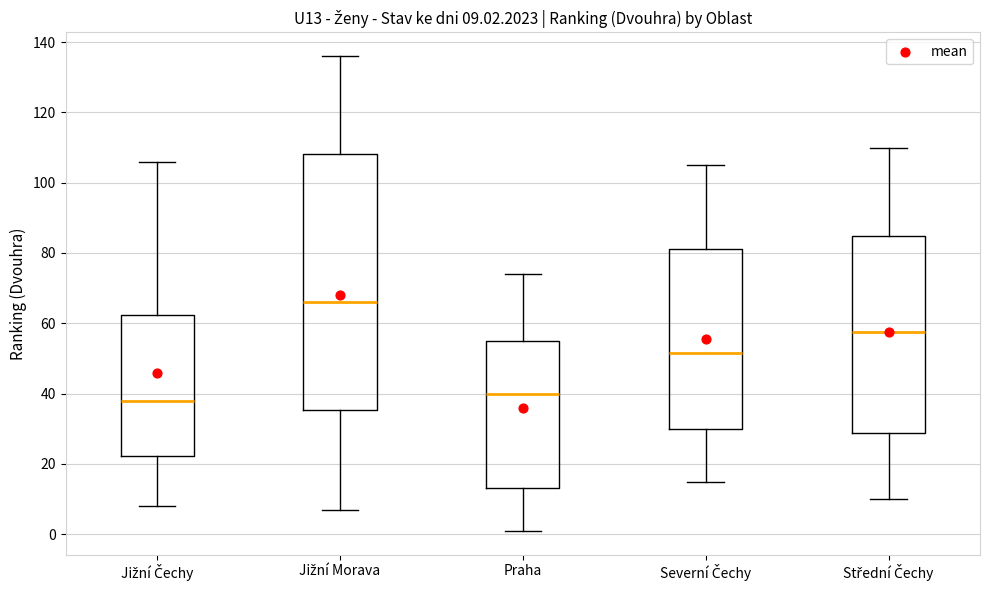

Which box's median line is the highest?

Jižní Morava